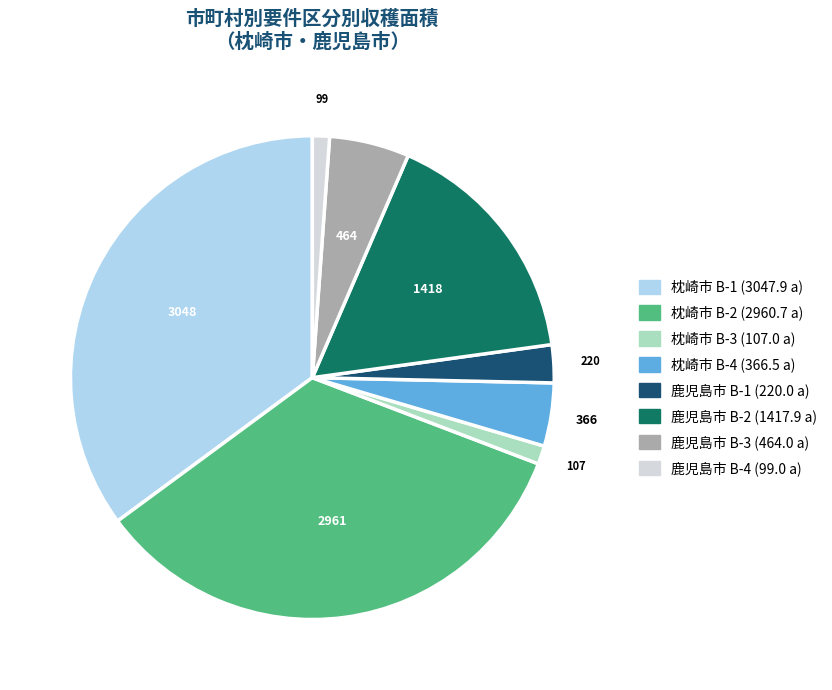

Is there a majority slice in this chart?

No